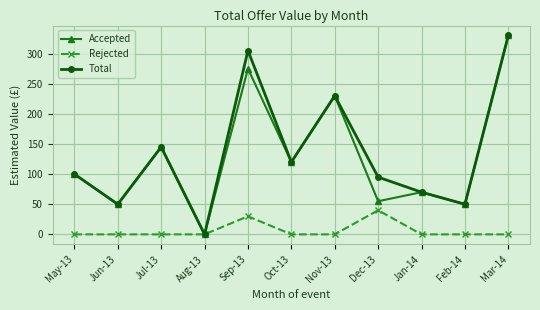

At how many categories does at least one series exceed 293?

2